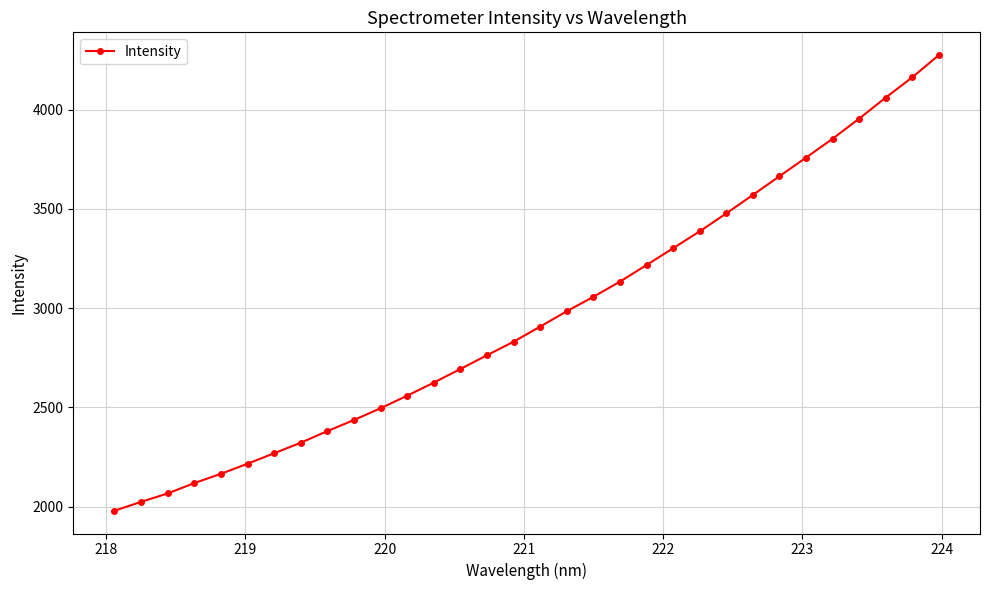

What is the average value?

2959.8